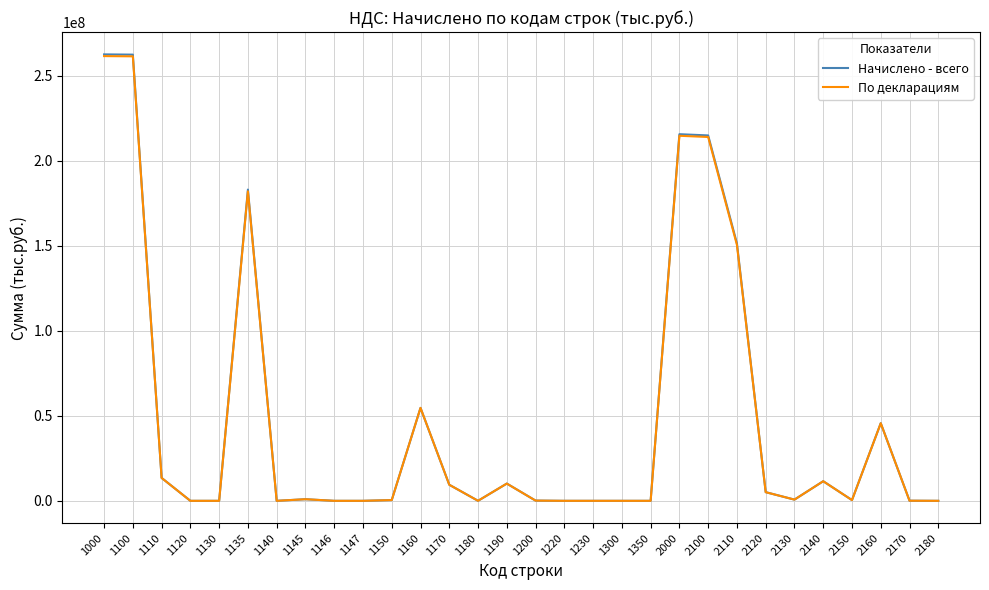

What is the highest value of the По декларациям series?

261651581